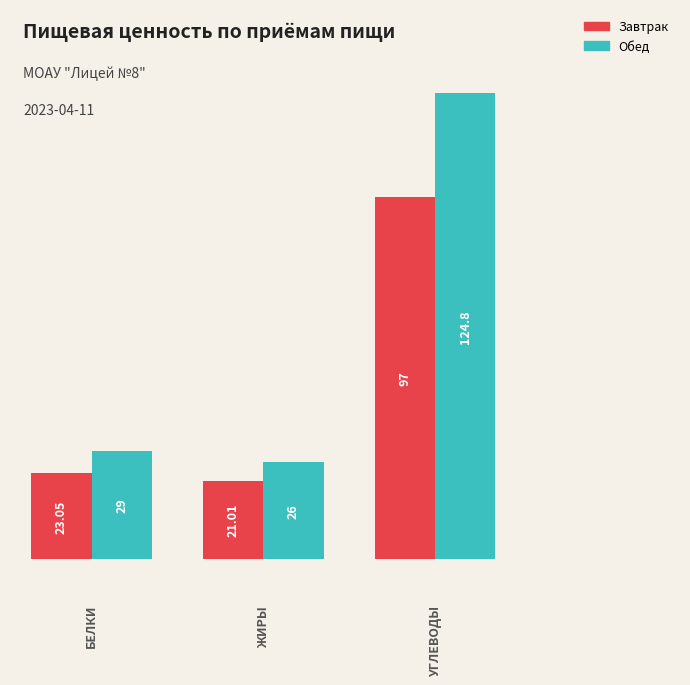

How many bars are there in total?

6